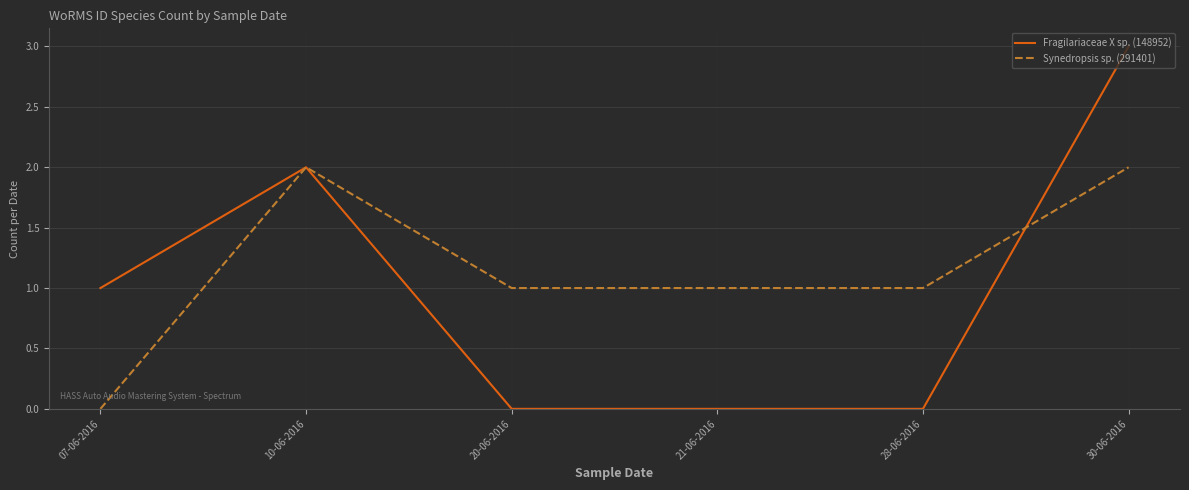

Is it true that Synedropsis sp. (291401) equals 1 at 10-06-2016?

False